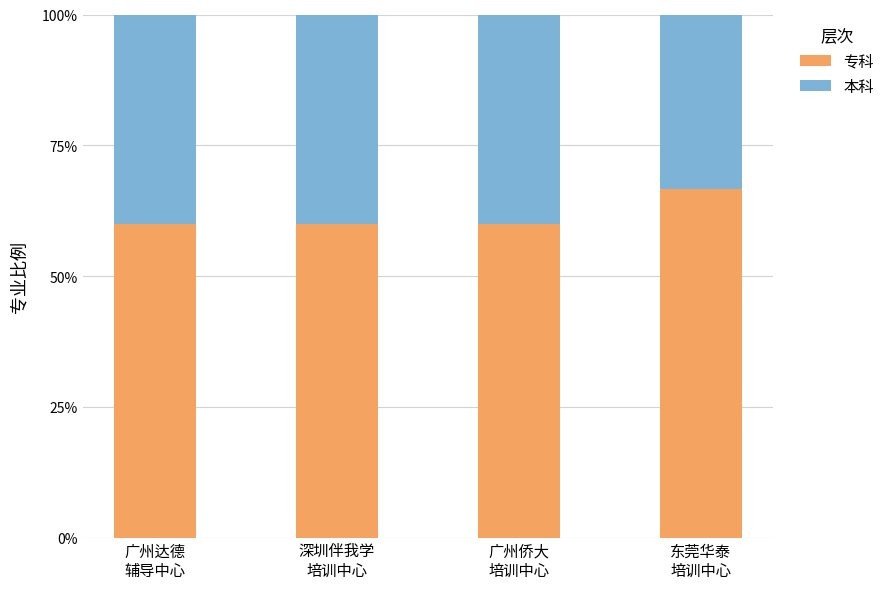

What is the minimum value for 专科?

60.0